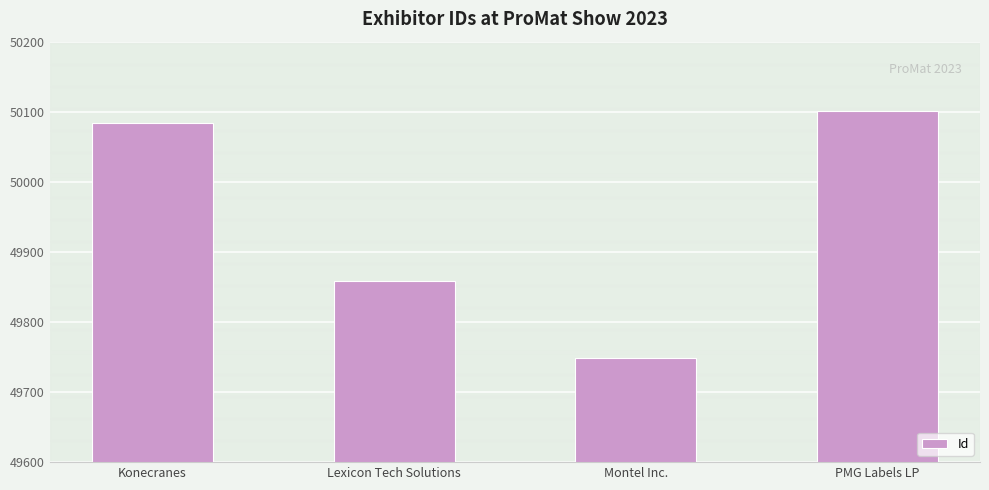

Which has a higher value, Montel Inc. or Konecranes?

Konecranes